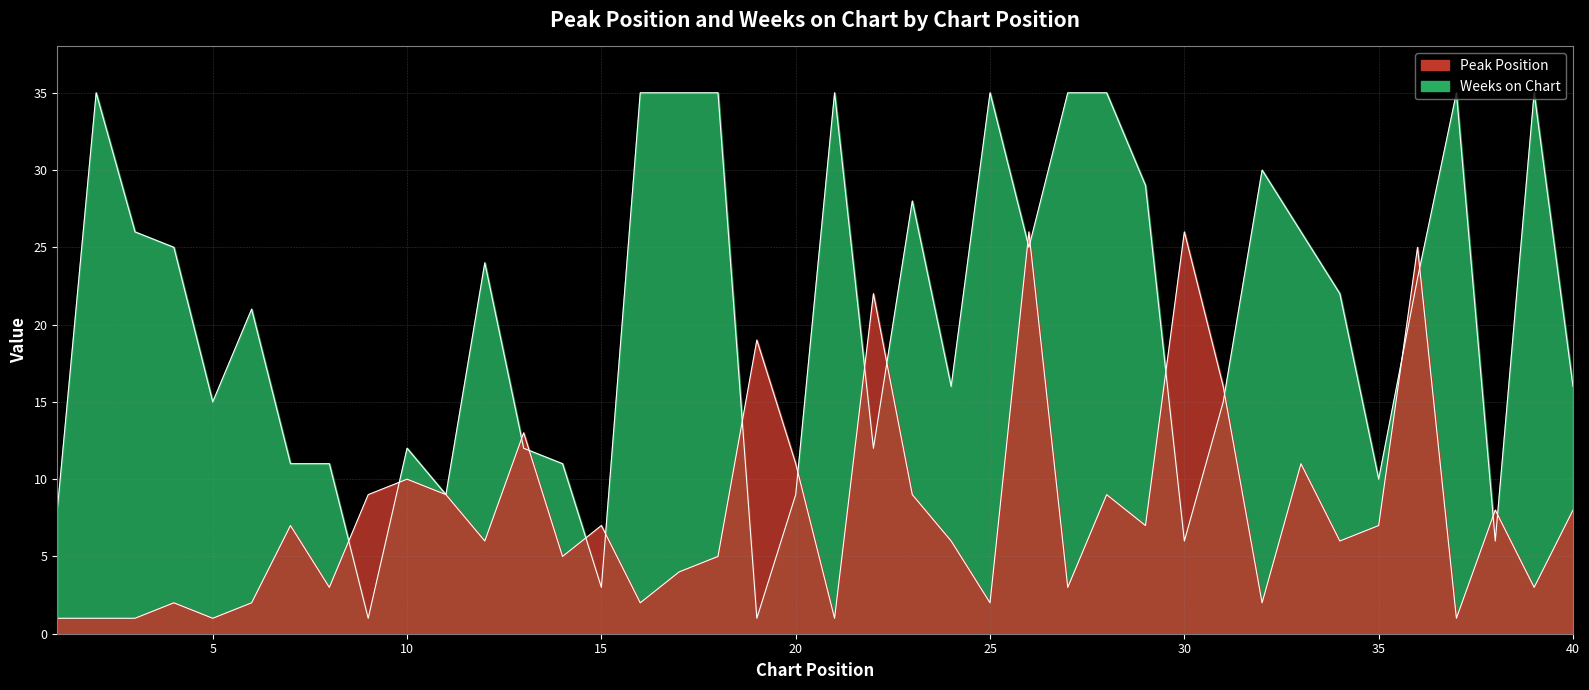

True or false: Weeks on Chart and Peak Position cross at least once.

True